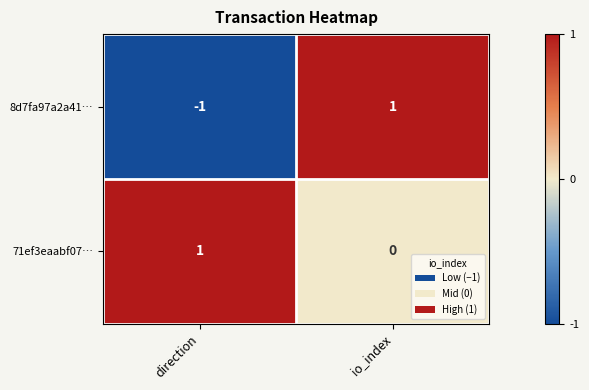

What is the maximum value shown in the chart?

1